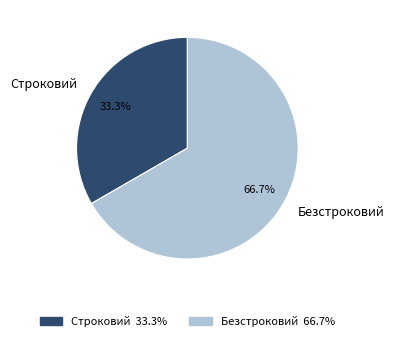

To the nearest percent, what is the combined percentage of Безстроковий and Строковий?

100%